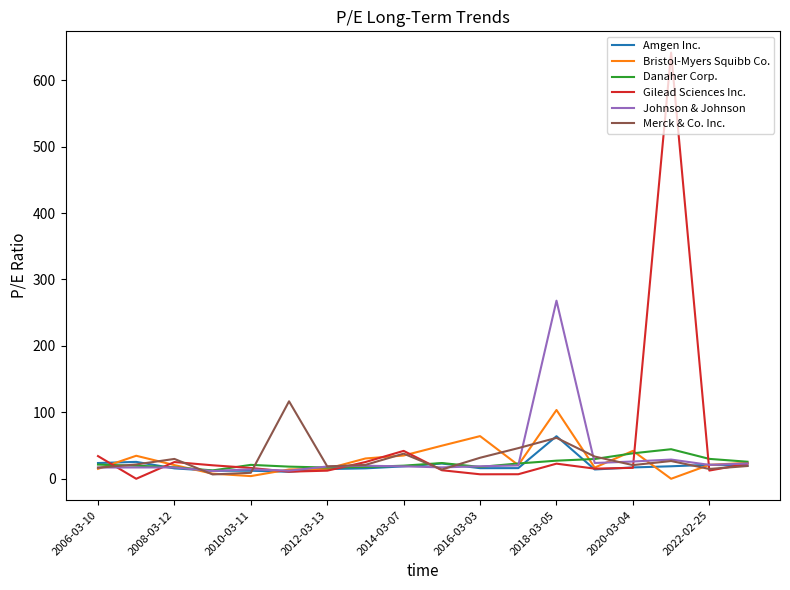

What is the maximum value for Merck & Co. Inc.?

116.6